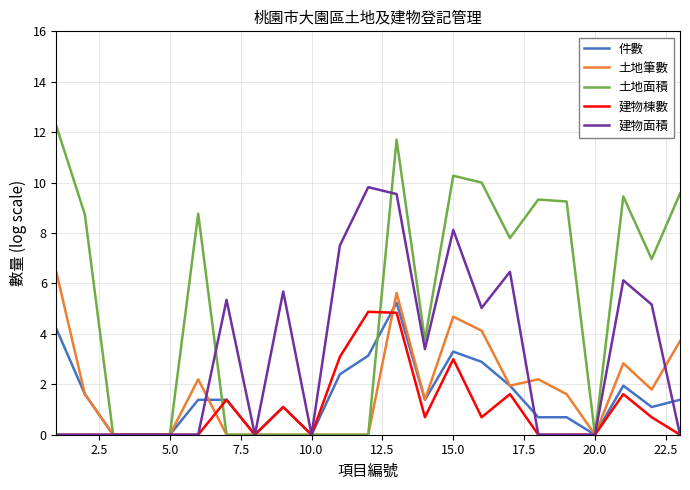

How many categories are shown in the chart?

23